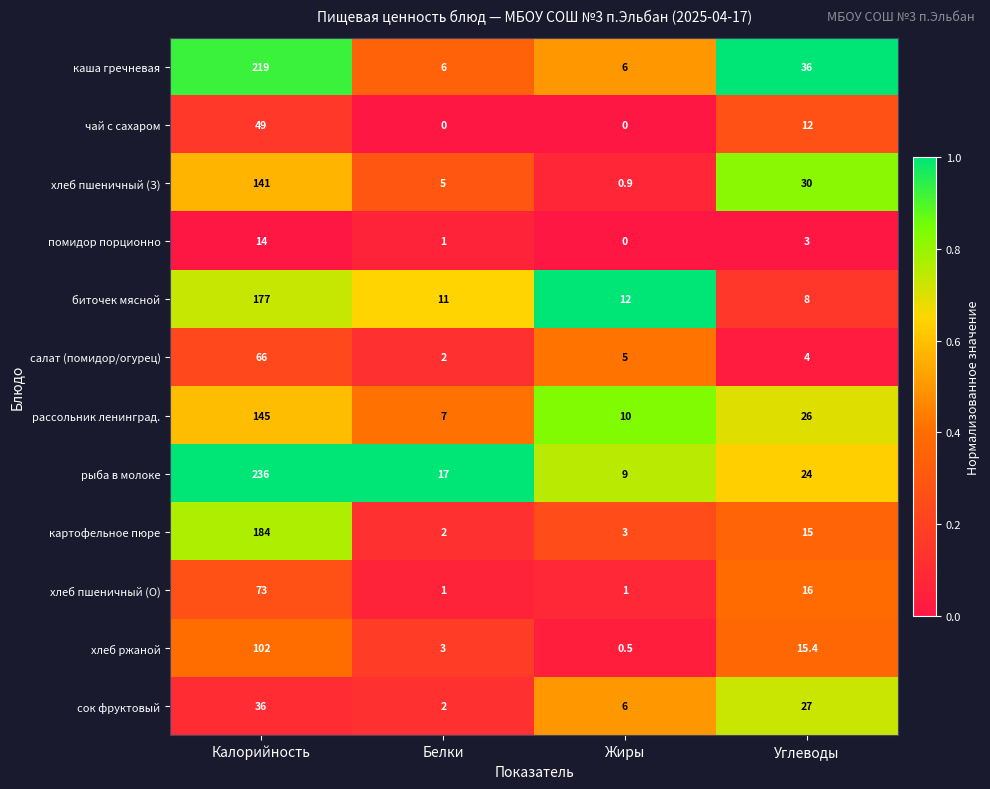

What is the maximum value shown in the chart?

236.0